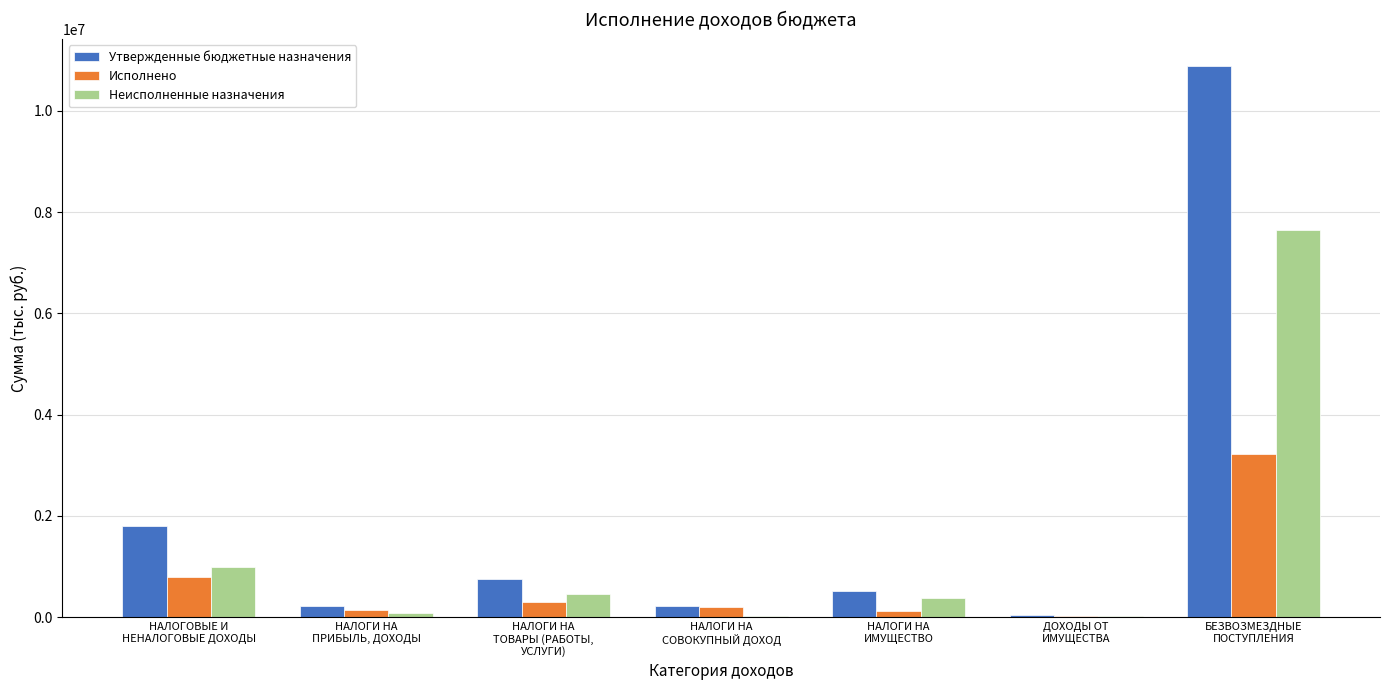

What value does the Исполнено series have at ДОХОДЫ ОТ
ИМУЩЕСТВА?

20000.0